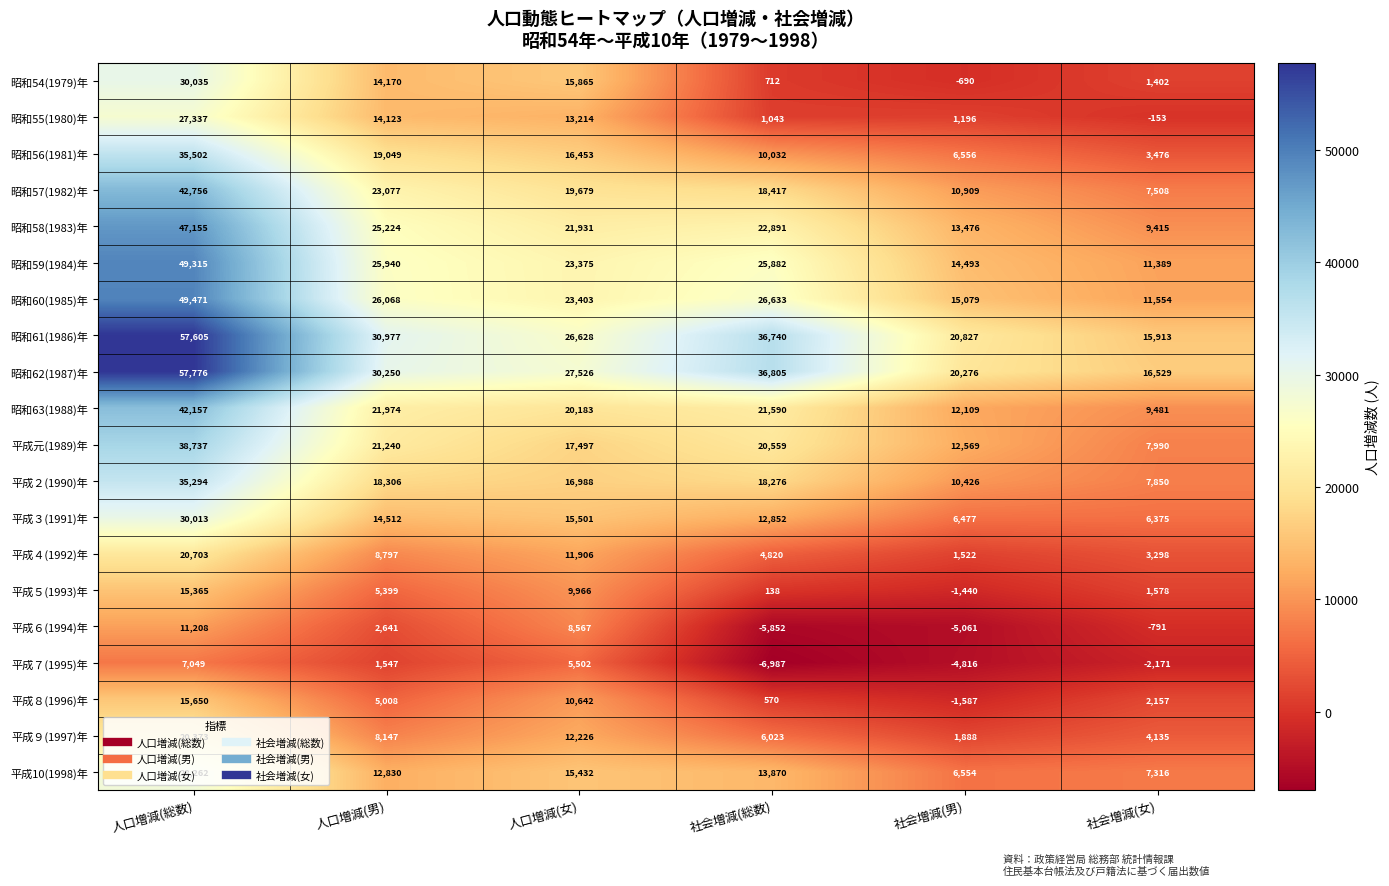

At 人口増減(総数), list the series in order from smallest to largest.

平成７(1995)年, 平成６(1994)年, 平成５(1993)年, 平成８(1996)年, 平成９(1997)年, 平成４(1992)年, 昭和55(1980)年, 平成10(1998)年, 平成３(1991)年, 昭和54(1979)年, 平成２(1990)年, 昭和56(1981)年, 平成元(1989)年, 昭和63(1988)年, 昭和57(1982)年, 昭和58(1983)年, 昭和59(1984)年, 昭和60(1985)年, 昭和61(1986)年, 昭和62(1987)年